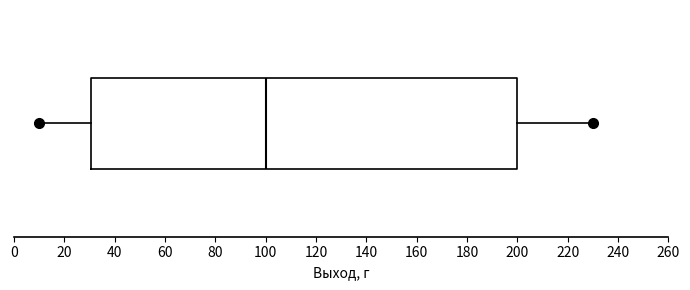

Transcribe this box plot: give where the median line is, the range the box spans, and where the two whiskers end, as read against the x-axis. The values are not printed on the chart, so give them approximately, as read against the axis.

median 100, box 30 to 200, whiskers 10 to 230